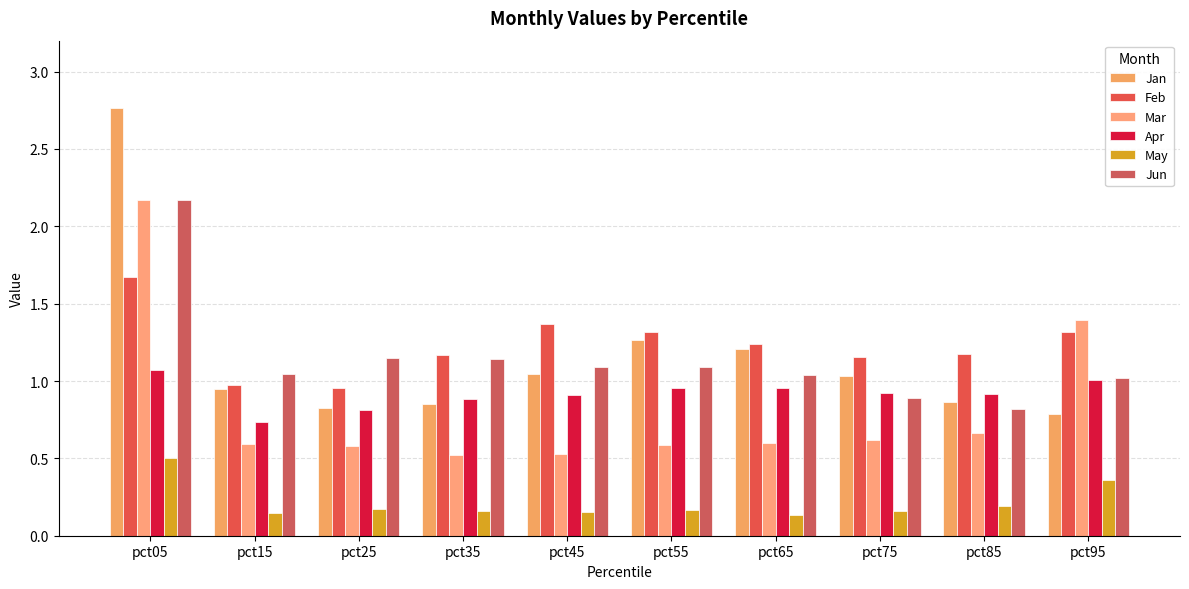

Count the number of categories in the chart.

10